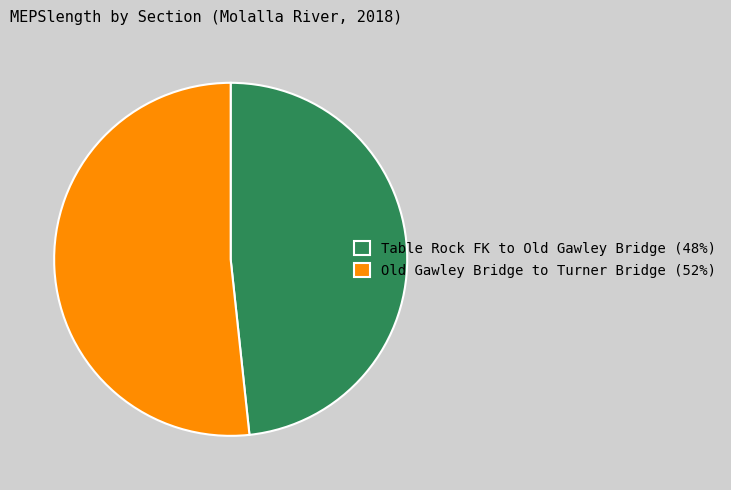

How many slices are in this pie chart?

2